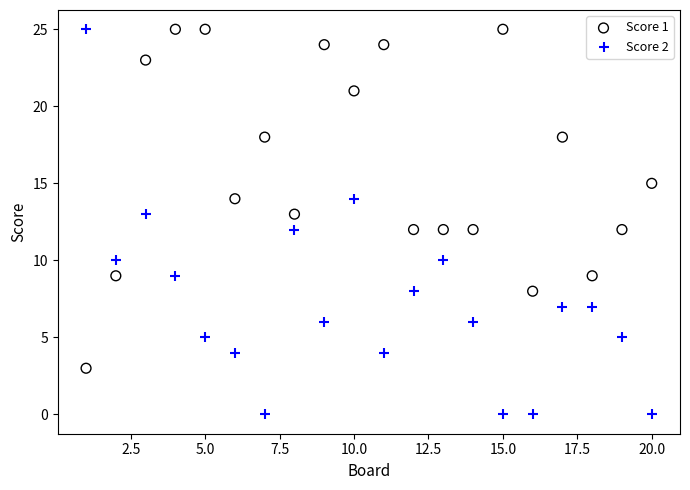

Which series contains the lowest Y value?

Score 2